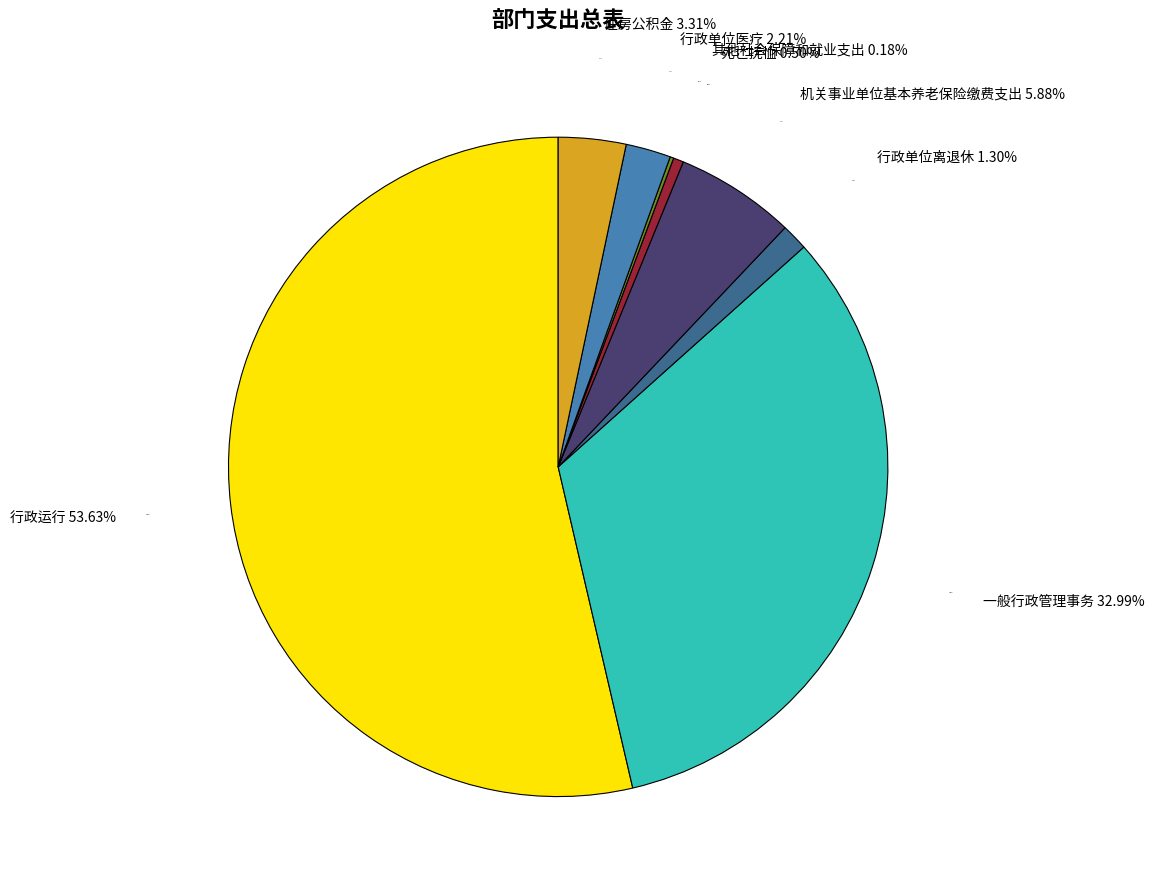

To the nearest percent, what percentage of the pie is 行政单位医疗?

2%